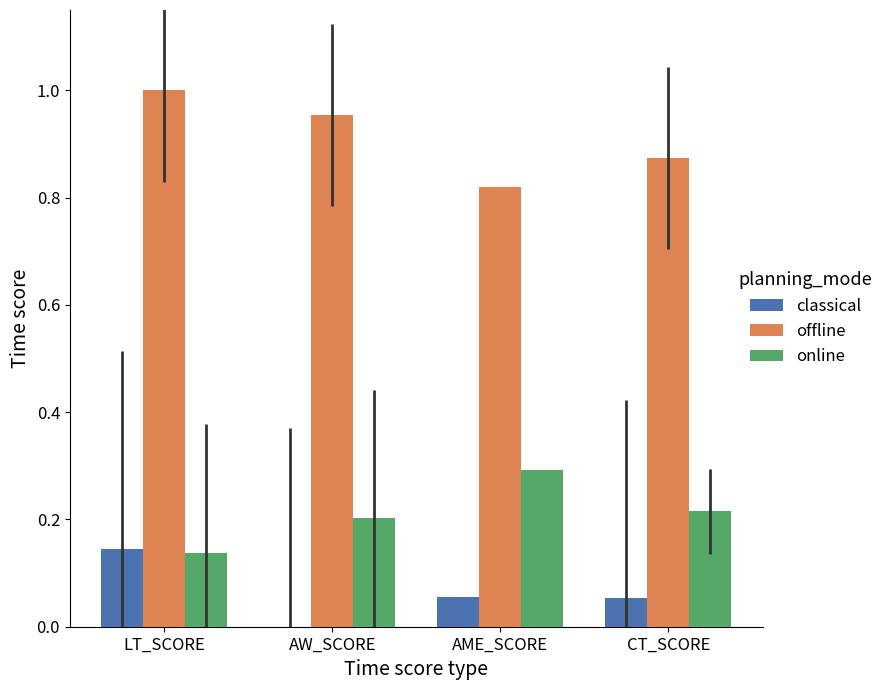

What is the highest value of the online series?

0.3